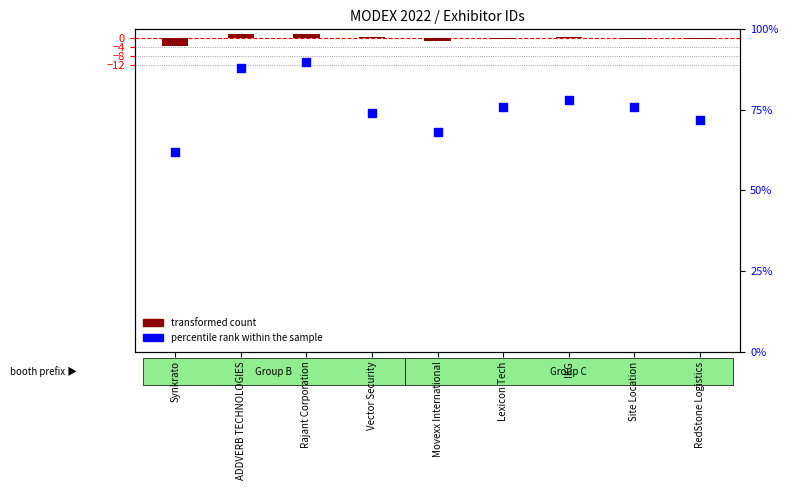

Which series contains the lowest Y value?

transformed count